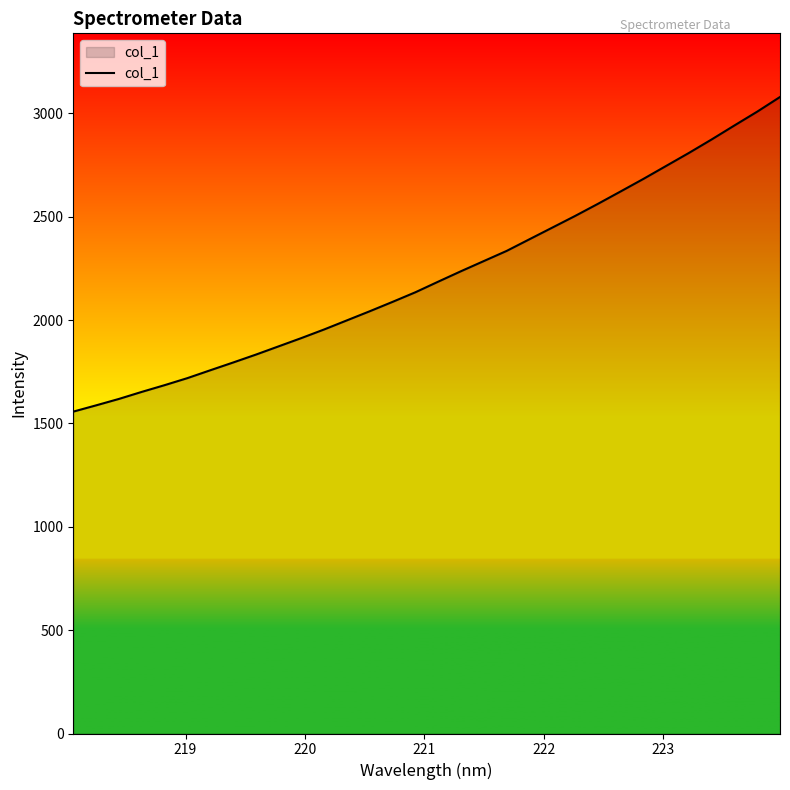

What is the greatest value displayed?

3079.3